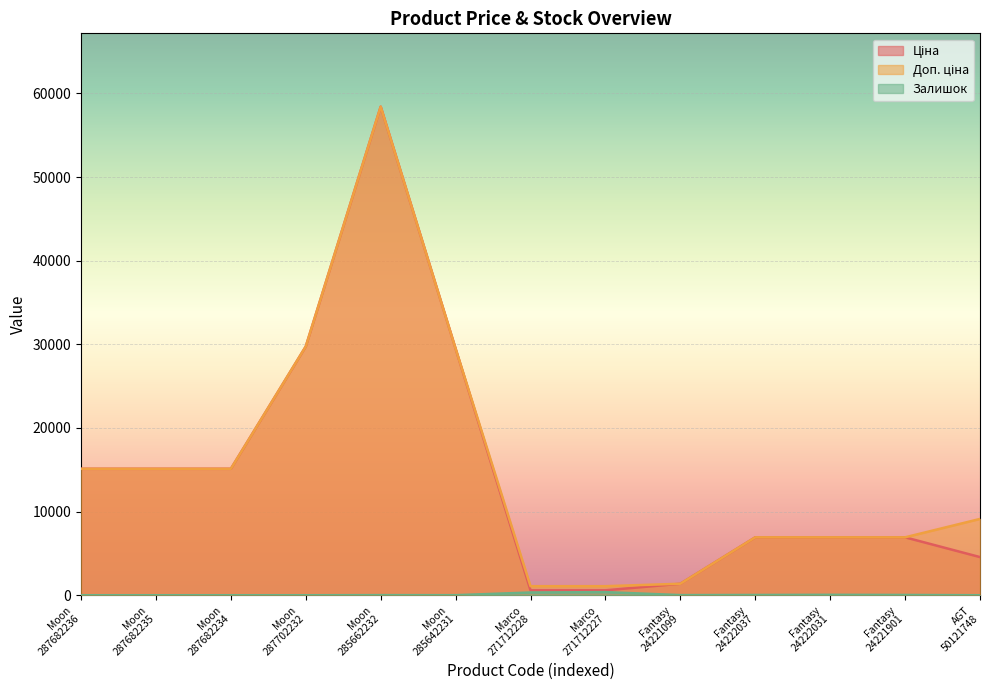

What is the greatest value displayed?

58426.5